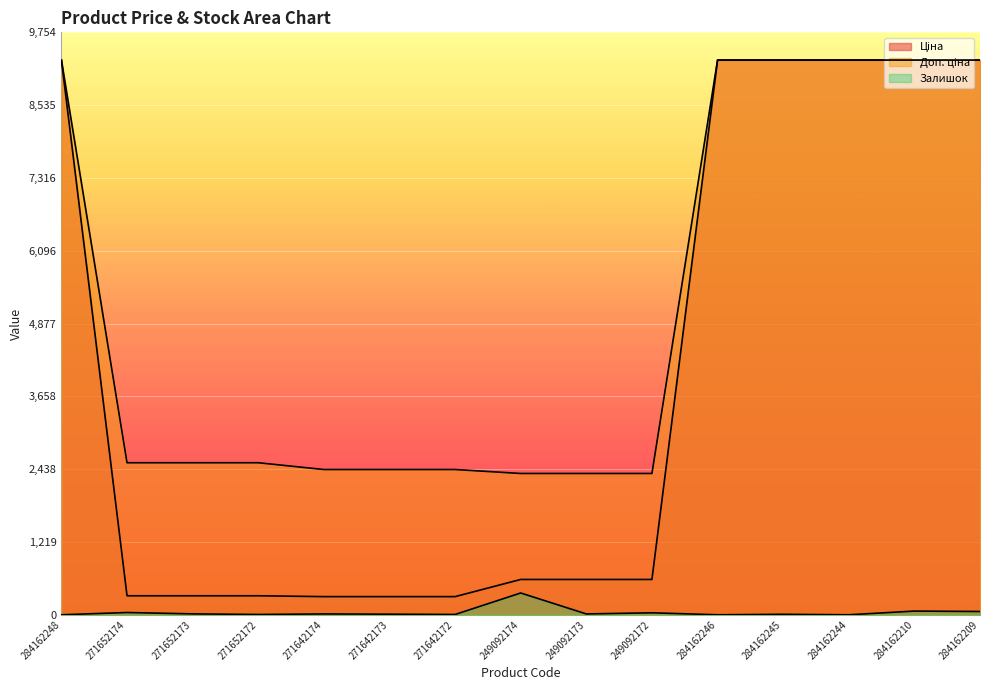

List the series in order of their overall mean, highest first.

Доп. ціна, Ціна, Залишок